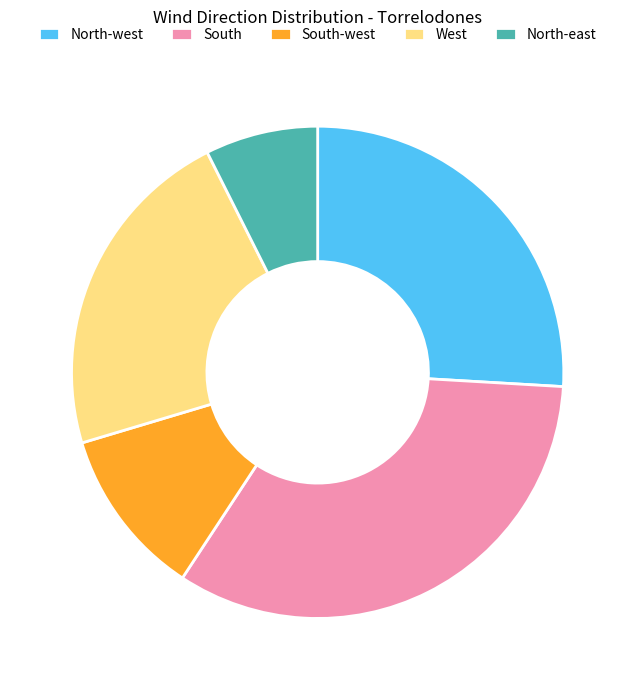

Which has a higher value, North-east or South-west?

South-west